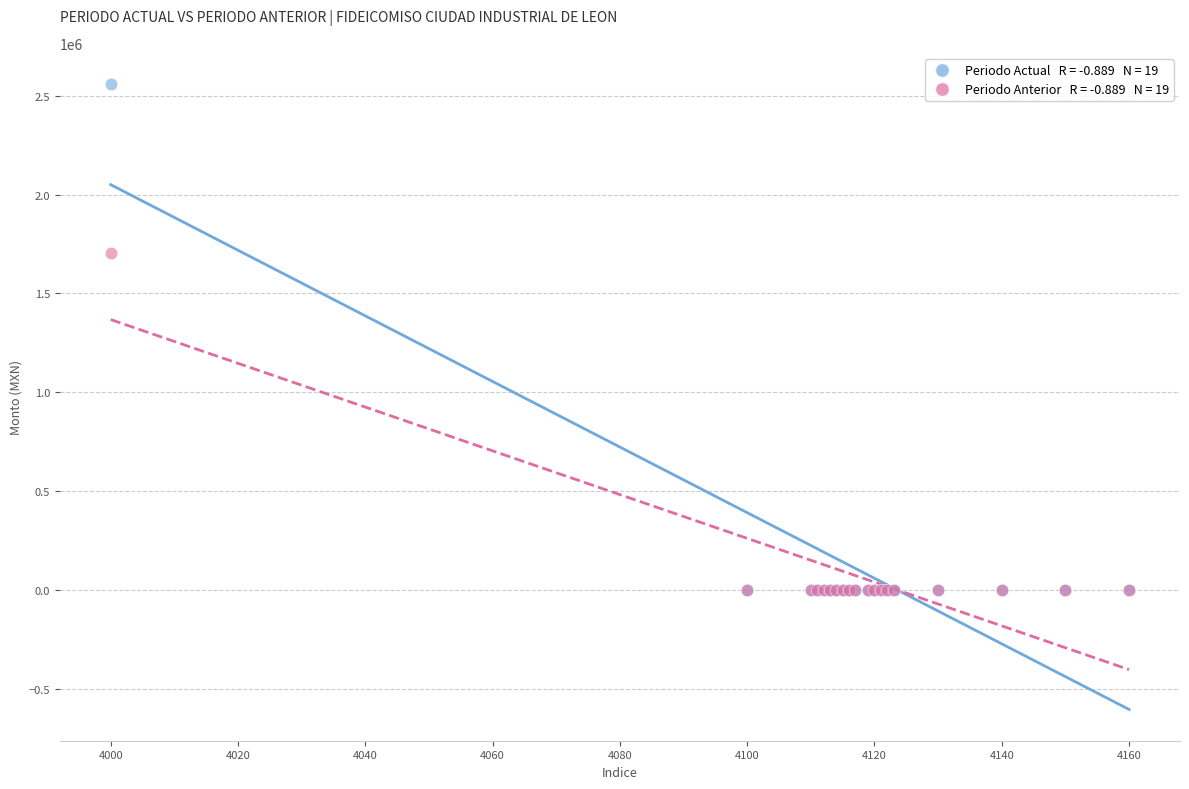

Across all series, what Y value is closest to 1279471?

1706846.5